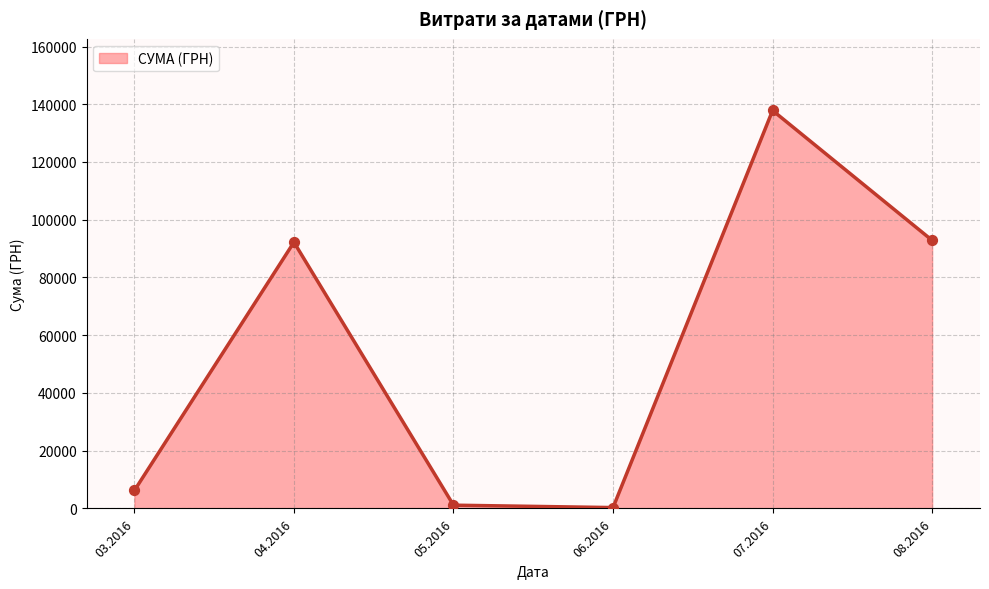

Is it true that the value at 07.2016 is 38815.6?

False